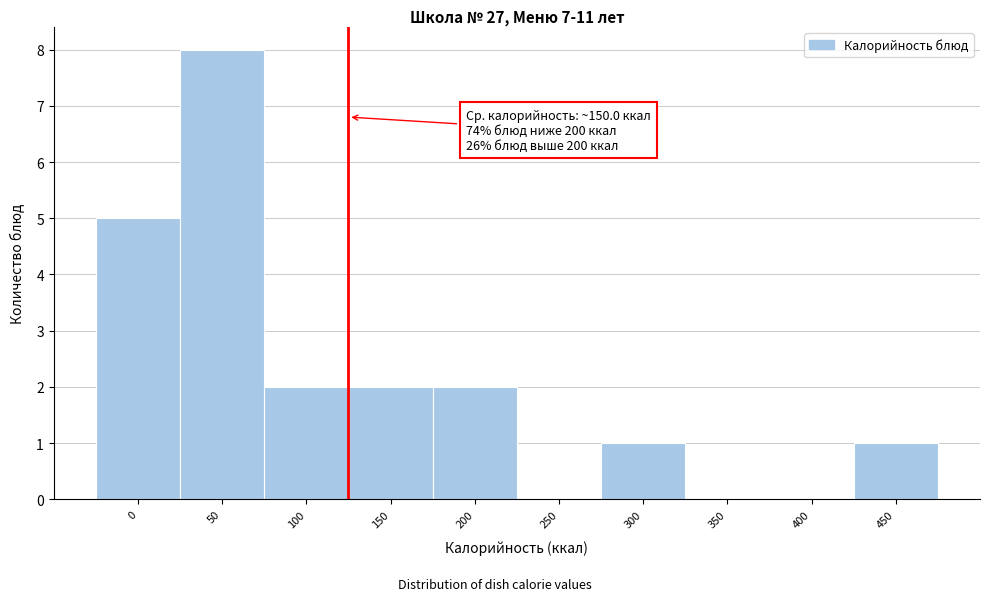

Reading left to right, what are all the values shown in this chart?

0=5	50=8	100=2	150=2	200=2	250=0	300=1	350=0	400=0	450=1